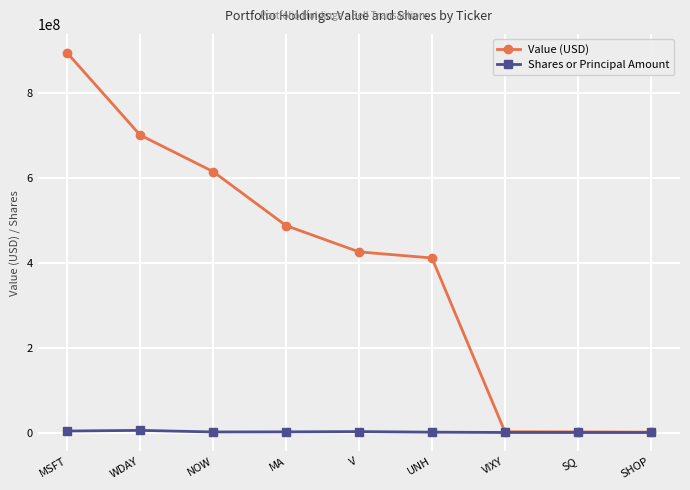

What position from the left is MA?

4